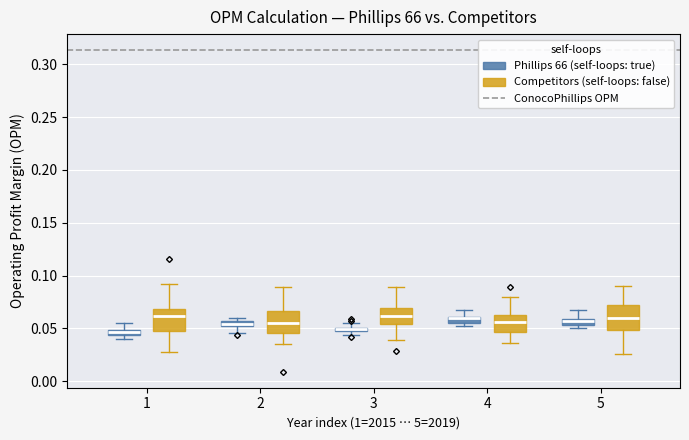

Where does the upper whisker of the box for 1 (Competitors (self-loops: false)) end on the y-axis? The values are not printed on the chart, so give them approximately, as read against the axis.

0.090